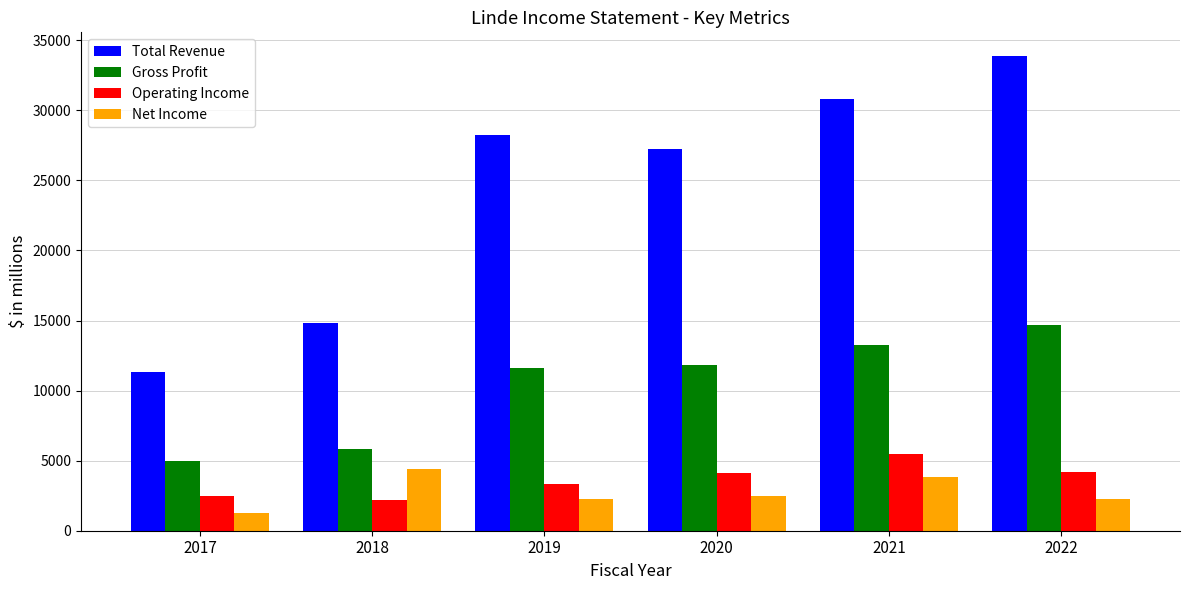

How many groups of bars are there?

6